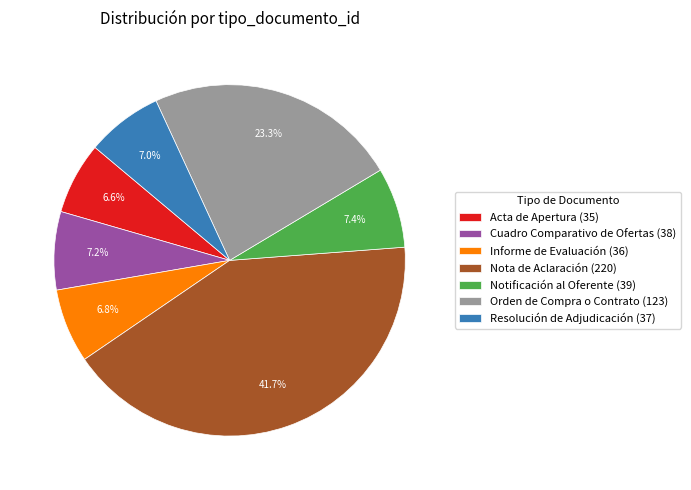

What is the largest slice in the pie chart?

Nota de Aclaración